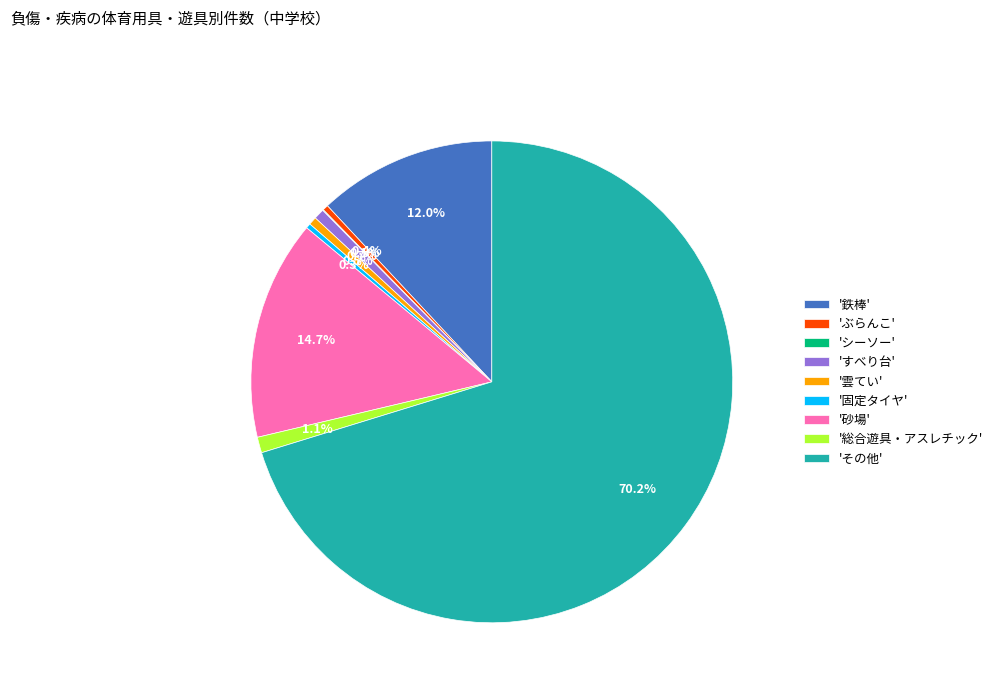

Which category has the biggest portion of the pie?

'その他'